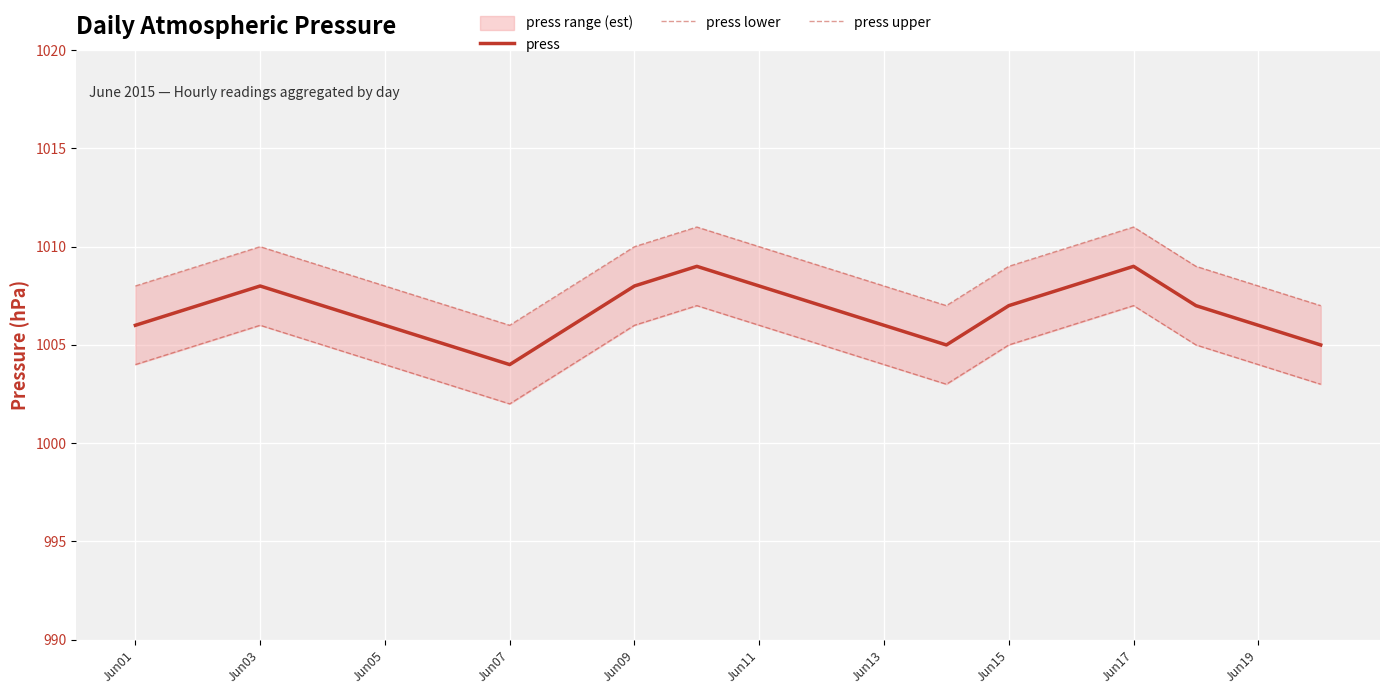

True or false: press has a value of 1346 at Jun19.

False